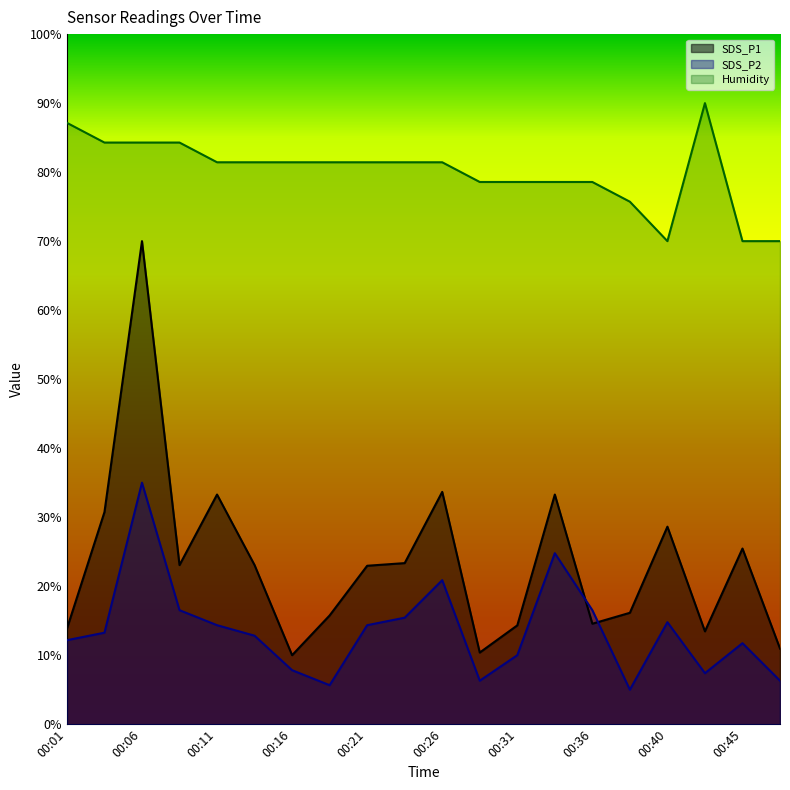

True or false: Humidity and SDS_P2 intersect in this chart.

False